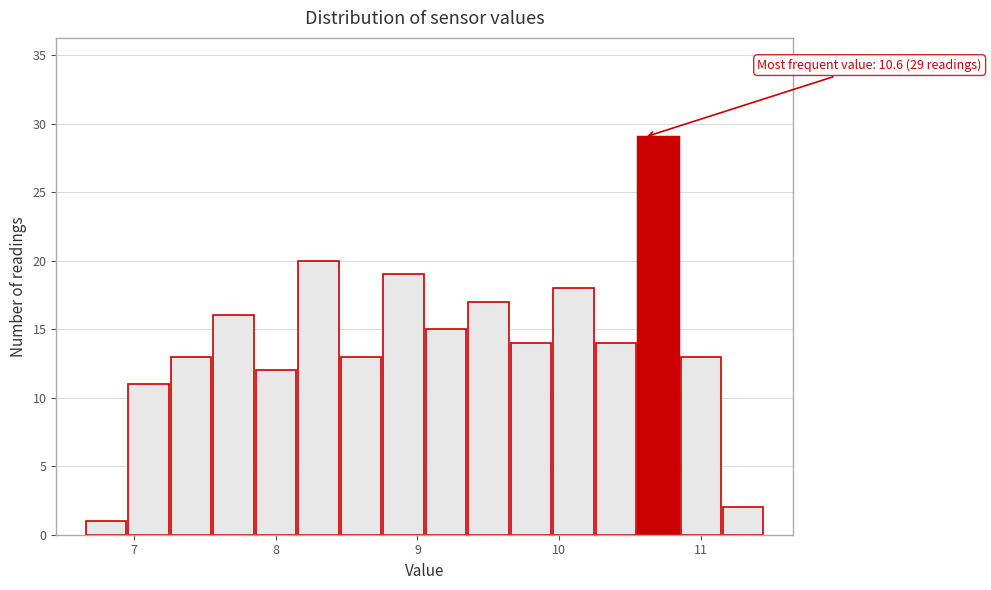

Around what value on the x-axis is the tallest bar? Give the approximate position of its centre, as read against the axis.

10.7